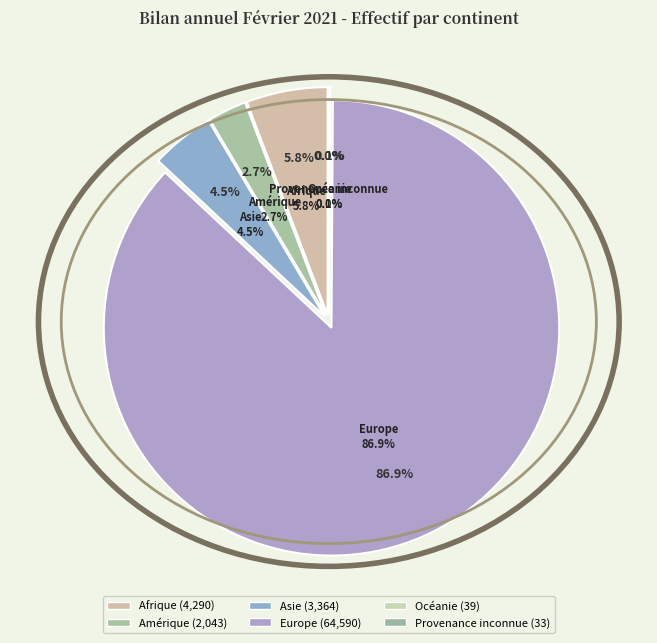

What portion of the pie excludes Europe?

13.1%